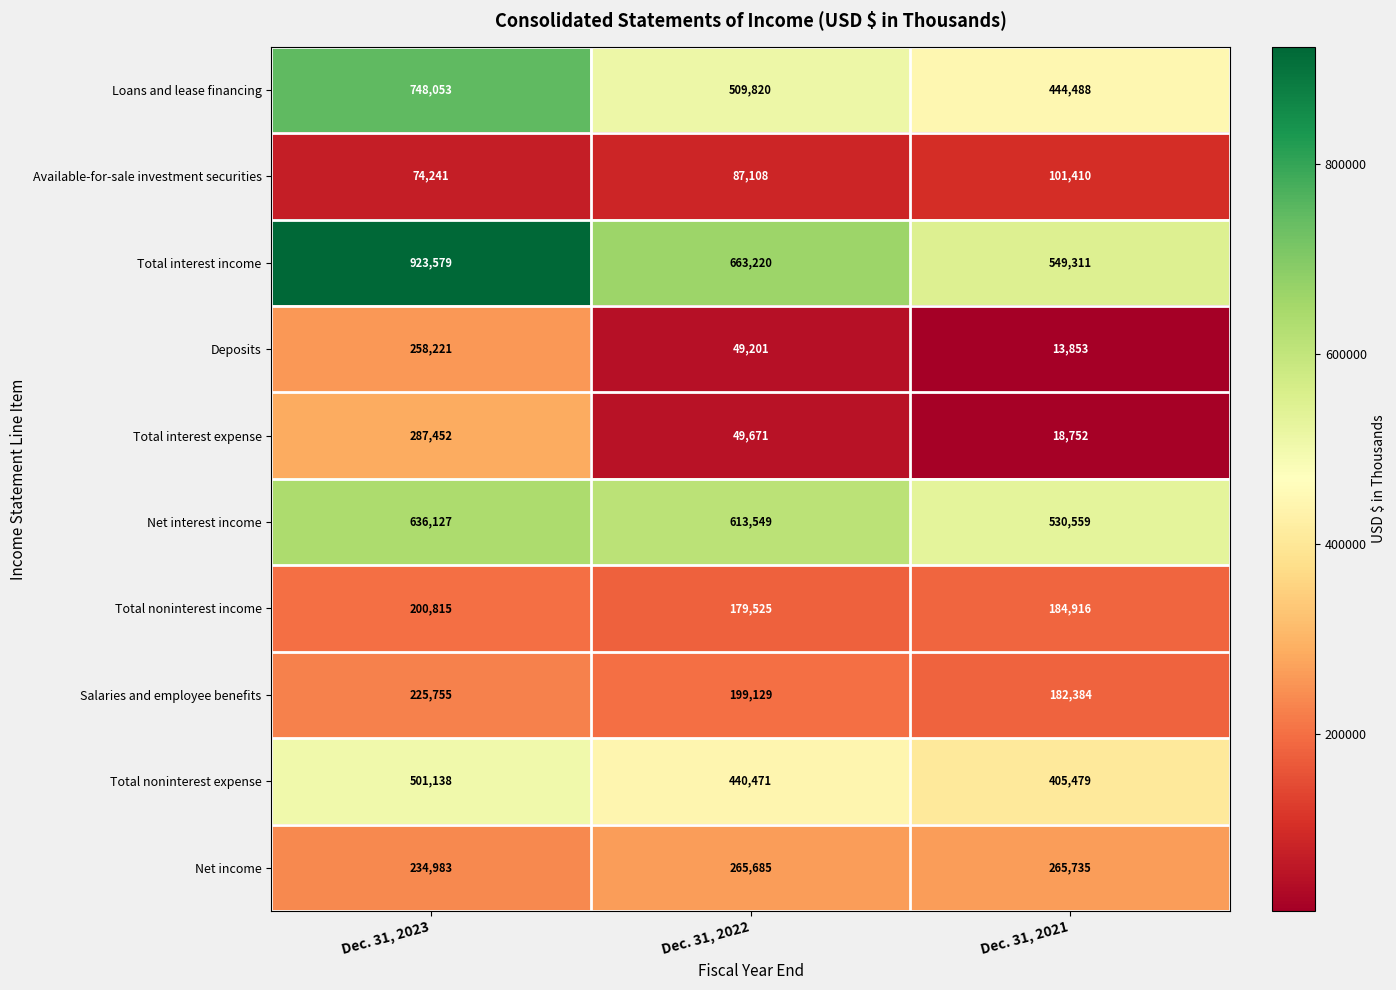

What is the total value across all series at Dec. 31, 2021?

2696887